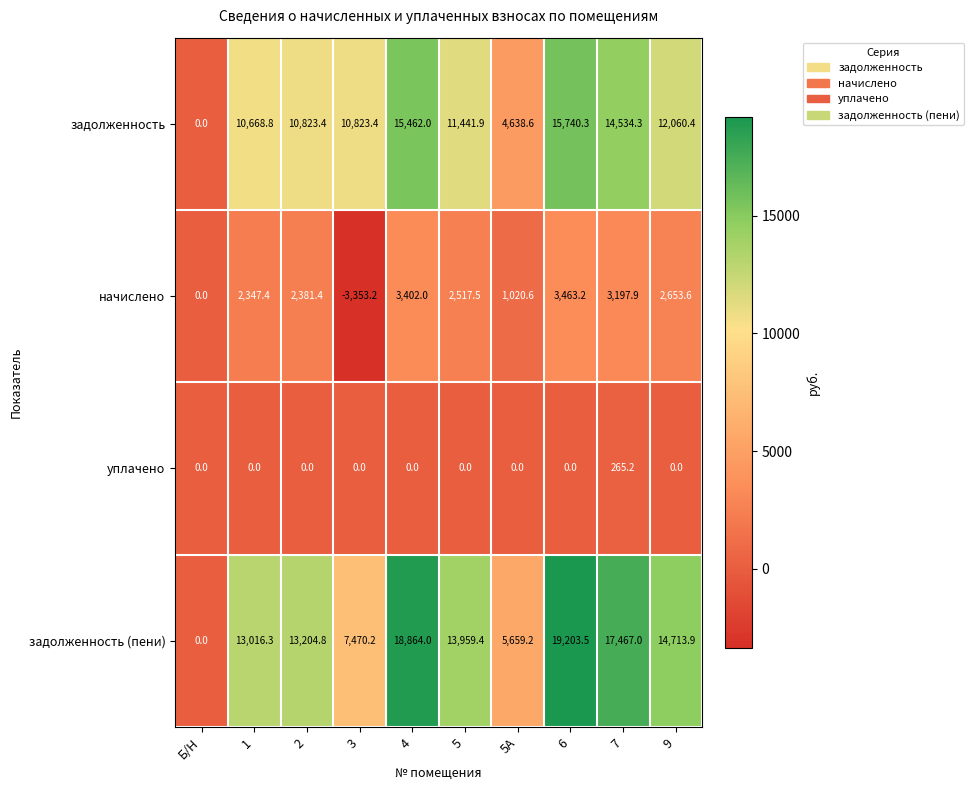

Which category has the lowest value across all series?

3